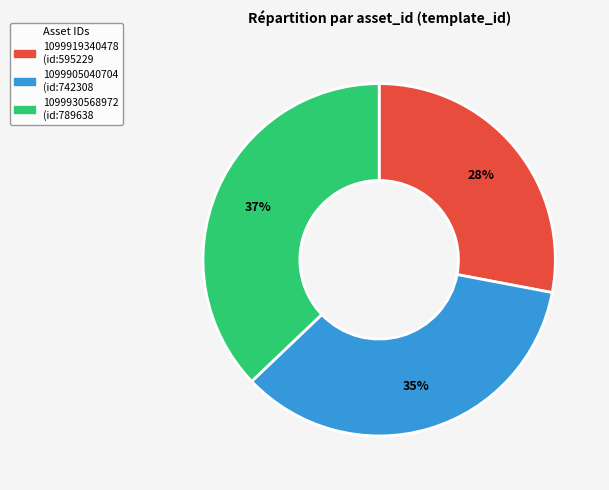

To the nearest percent, what is the difference between the 1099905040704 and 1099930568972 slice percentages?

2%